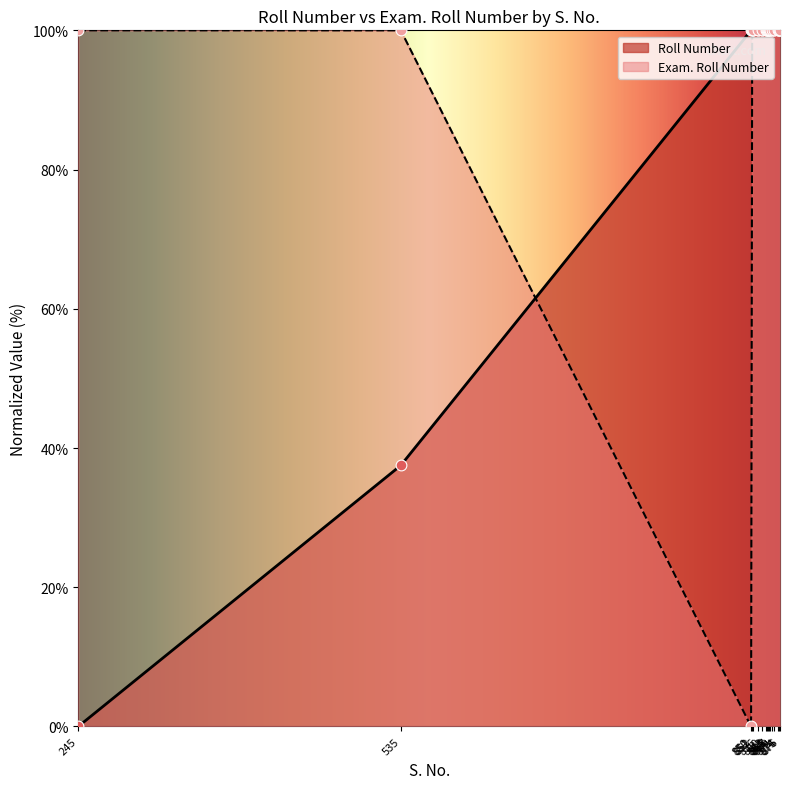

At how many categories does at least one series exceed 92?

17